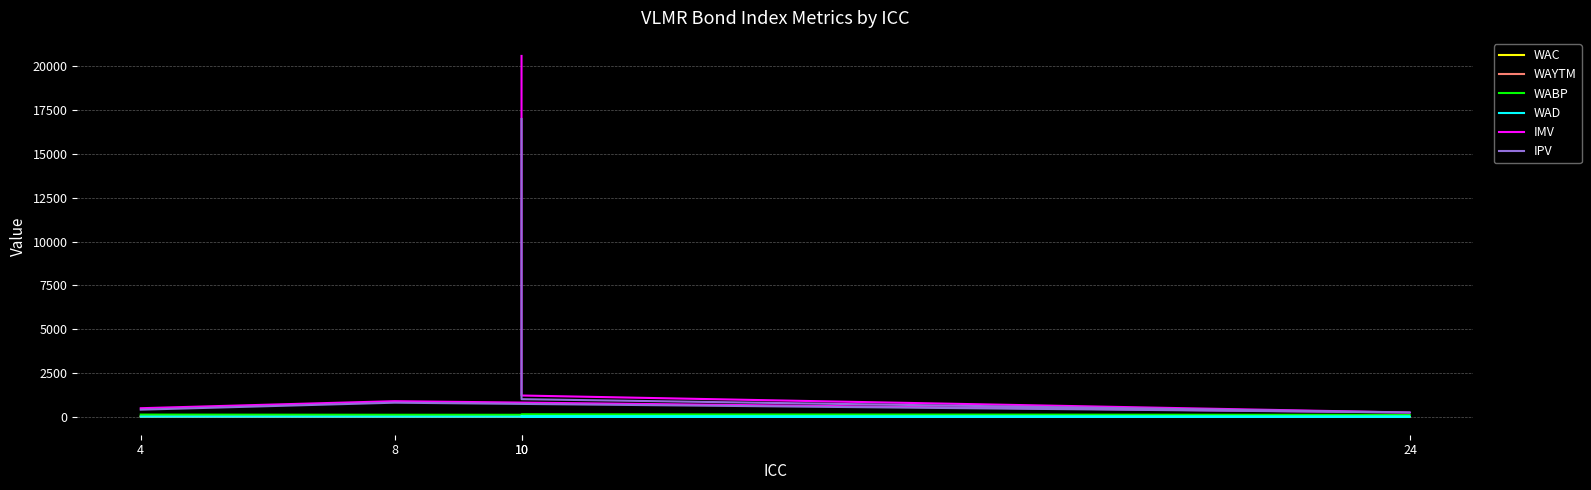

At how many categories does at least one series exceed 19385?

1